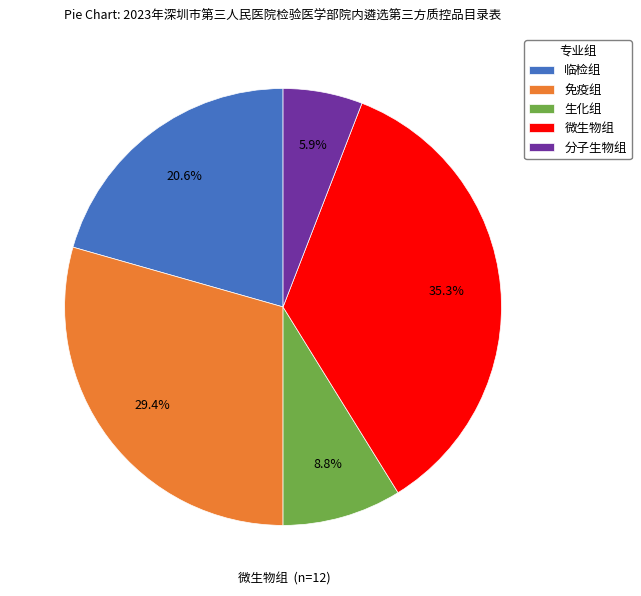

What percentage do 微生物组 and 免疫组 together represent?

64.7%